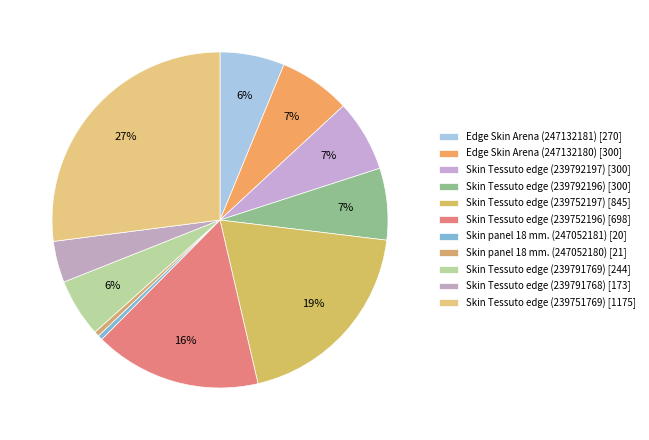

Does Edge Skin Arena (247132181) represent more than half of the total?

No